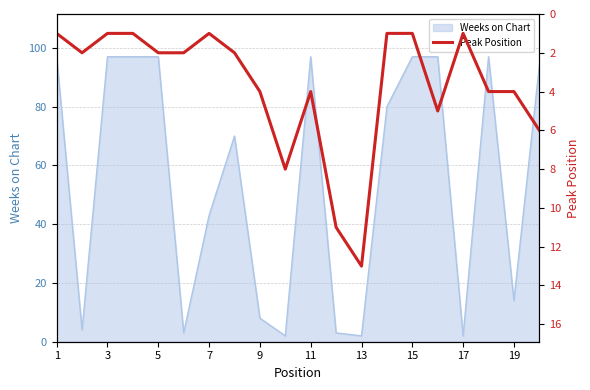

At which label is Weeks on Chart closest to 49?

7